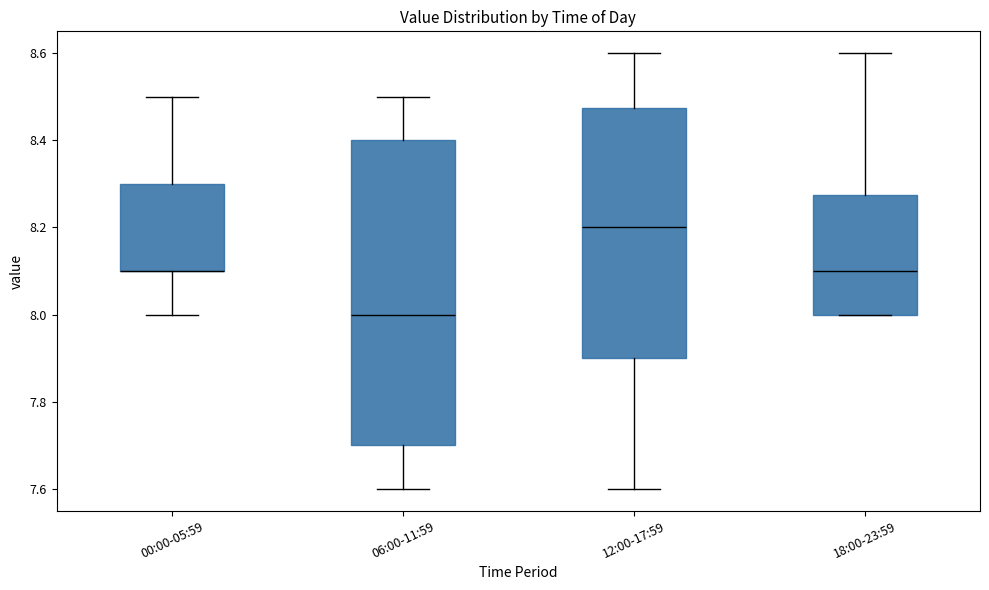

Reading left to right, read every box against the y-axis: the position of its median line, the range the box covers, and the ends of its whiskers. The values are not printed on the chart, so give them approximately, as read against the axis.

00:00-05:59: median 8.10 (drawn on the box's lower edge), box 8.10 to 8.30, whiskers 8.00 to 8.50
06:00-11:59: median 8.00, box 7.70 to 8.40, whiskers 7.60 to 8.50
12:00-17:59: median 8.20, box 7.90 to 8.48, whiskers 7.60 to 8.60
18:00-23:59: median 8.10, box 8.00 to 8.28, whiskers 8.00 to 8.60